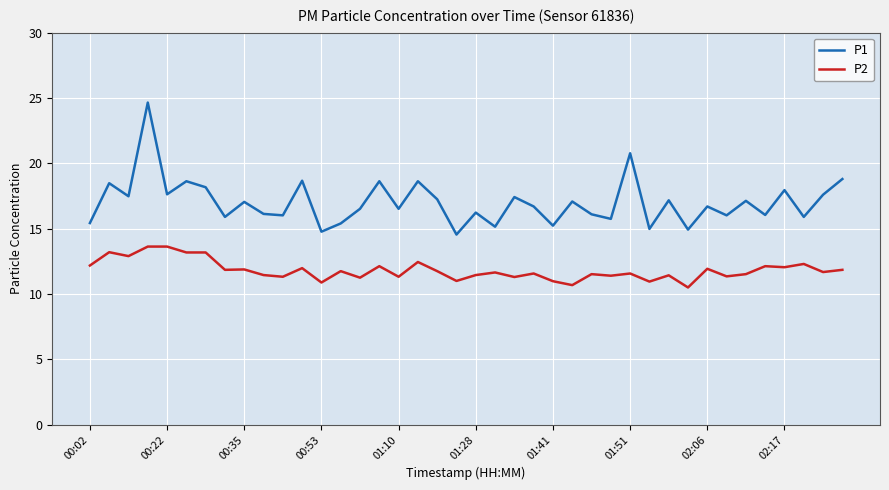

Which series has the largest total across all categories?

P1